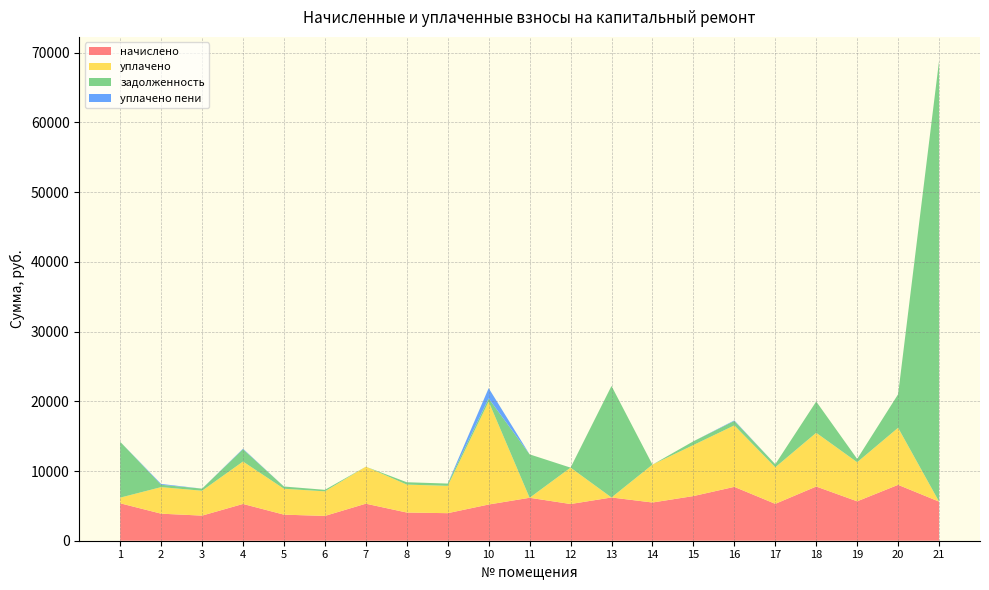

Reading left to right, what are all the values shown in this chart?

начислено: 5370.6	3880.1	3601.2	5274.7	3740.3	3557.3	5312.3	4043.2	3952.1	5194.8	6160.2	5264.3	6204.2	5481.7	6405.6	7726.7	5290.7	7775.4	5654.4	8016.0	5610.4
уплачено: 809.5	3809.8	3570.6	6086.7	3714.5	3526.3	5312.3	4008.8	3918.4	14760.8	0.0	5219.5	0.0	5435.1	7320.7	8817.2	5245.7	7709.2	5606.3	8186.8	0.0
задолженность: 8015.1	338.0	300.1	1763.6	316.4	217.0	0.0	336.9	329.3	455.4	6231.2	0.0	15998.1	0.0	533.8	643.9	440.9	4487.7	471.2	4808.7	63227.1
уплачено пени: 0.0	118.3	0.0	76.9	6.1	0.0	0.0	0.0	0.0	1479.4	0.0	0.4	0.0	0.0	3.0	73.9	0.0	0.0	0.0	0.0	0.0